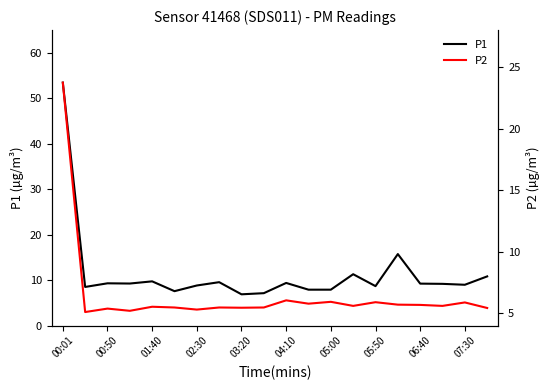

Which series has the largest range (max minus min)?

P1